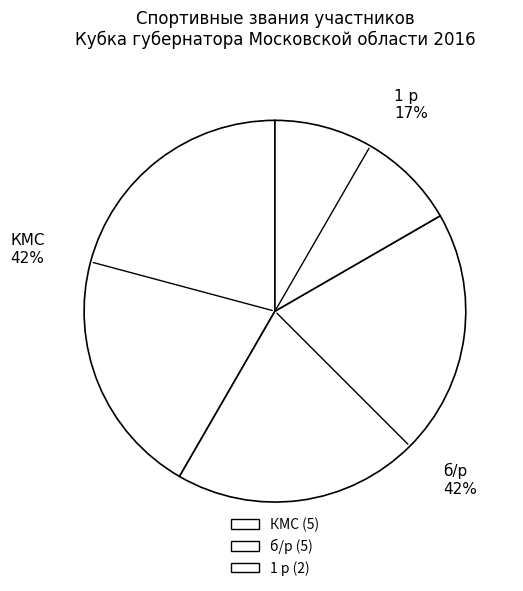

Do КМС and 1 р together represent more than half of the pie?

Yes